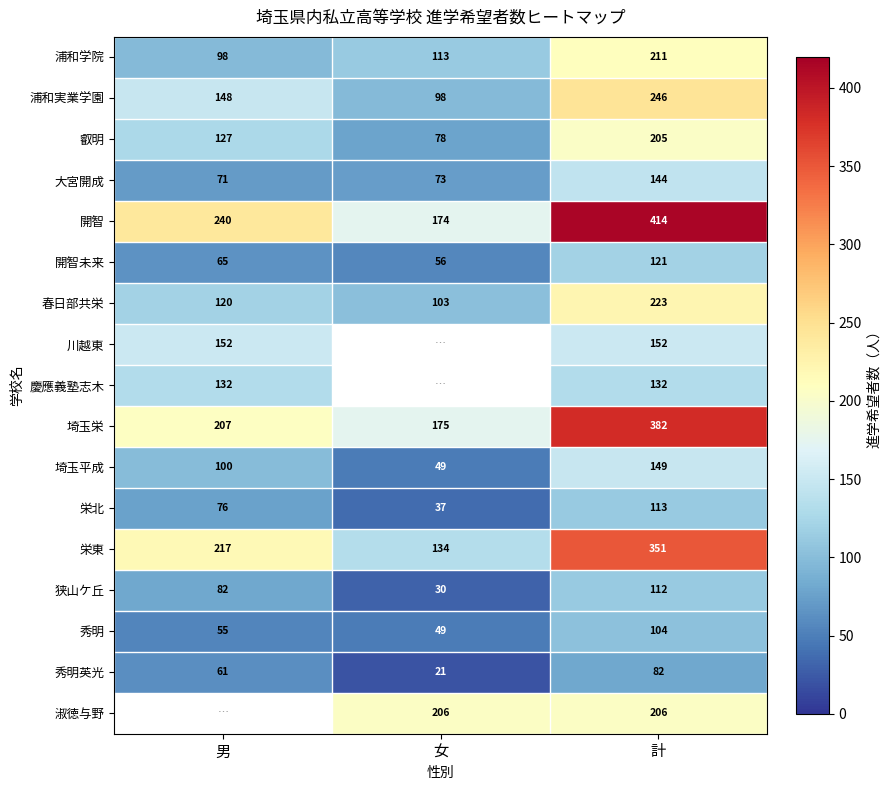

How many data points in 秀明 are less than 55?

1